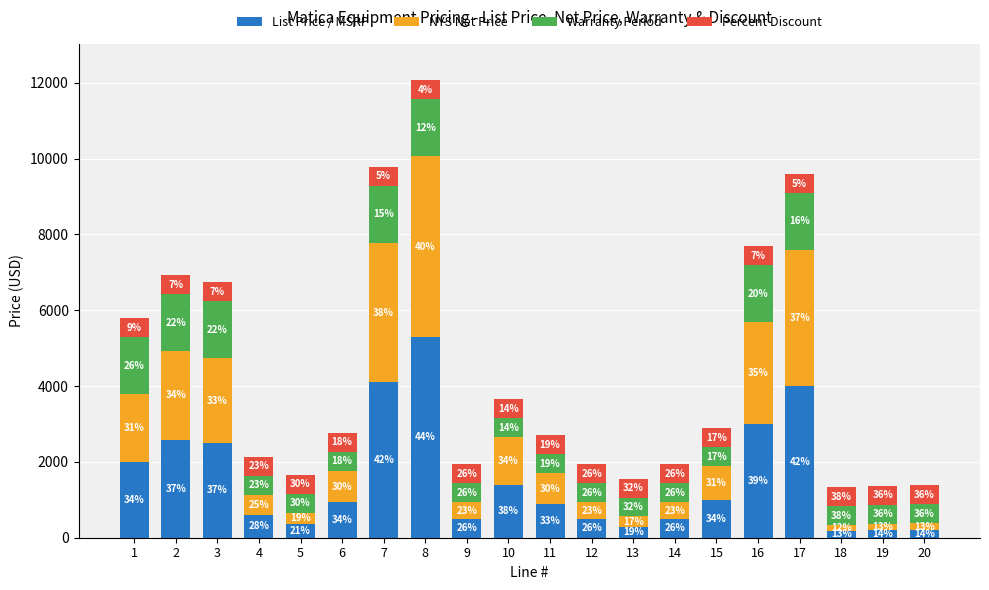

Does the chart contain stacked bars?

Yes